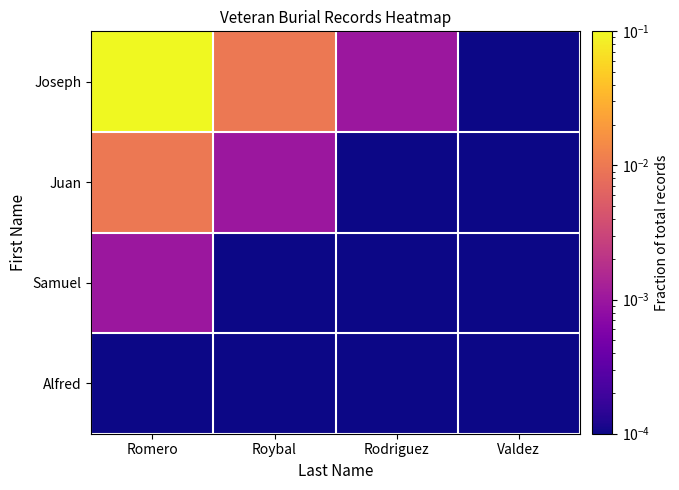

At how many categories does at least one series exceed 0?

4